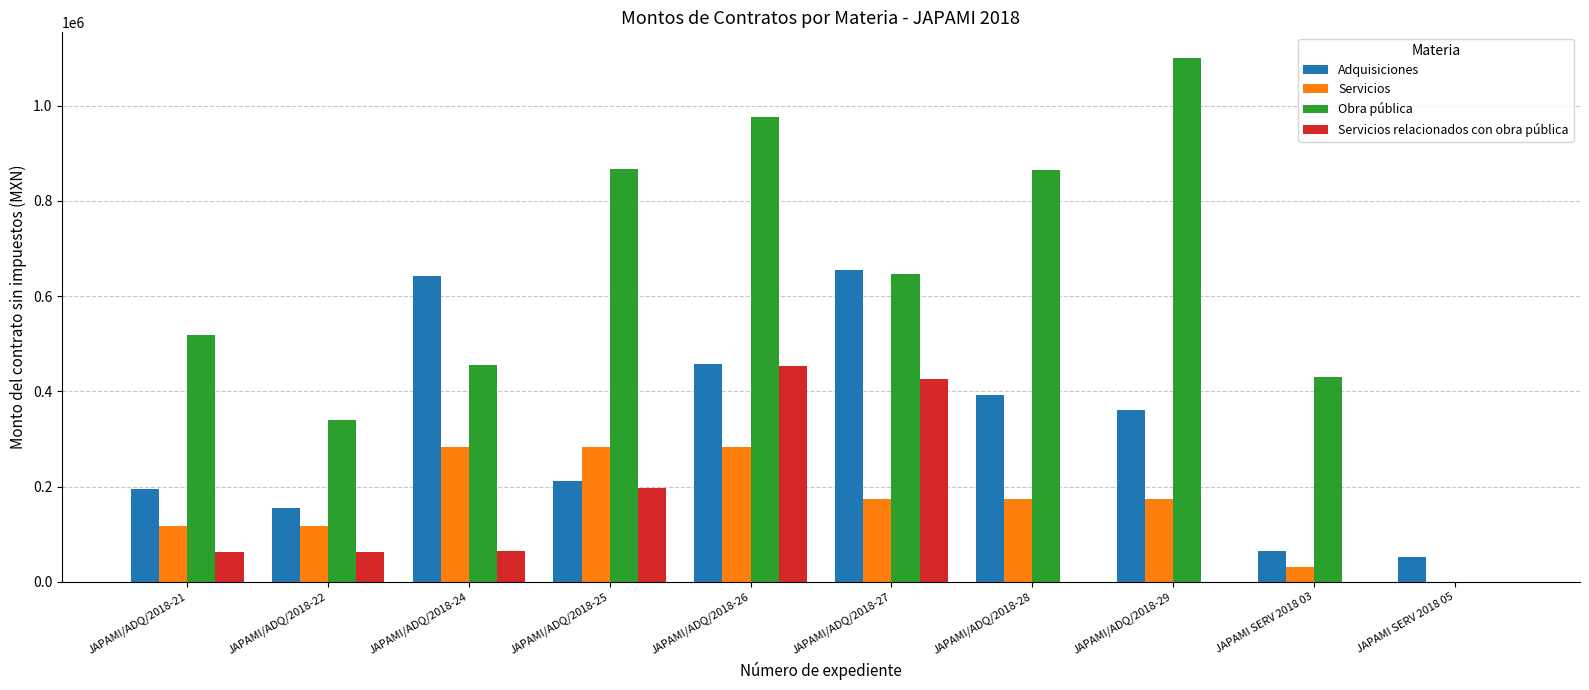

What is the sum of the Servicios relacionados con obra pública values at JAPAMI/ADQ/2018-24 and JAPAMI SERV 2018 05?

64655.0